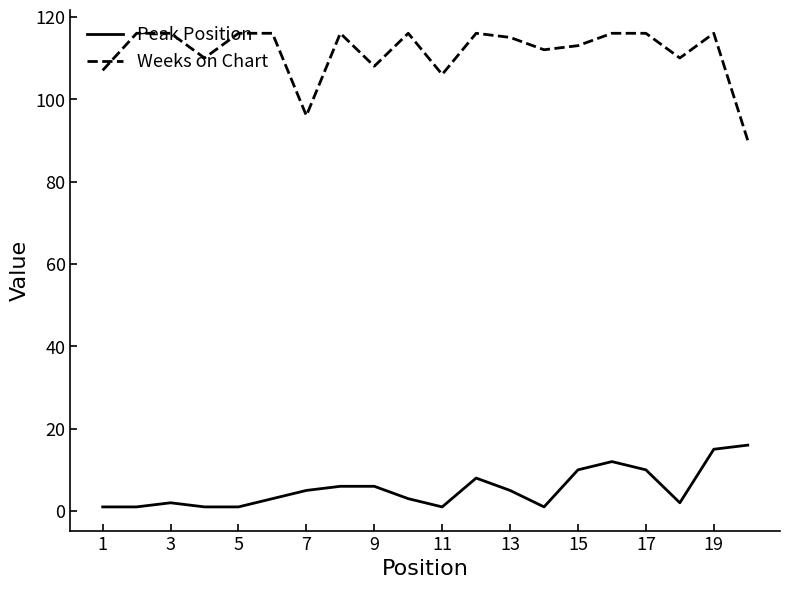

Which series has the widest spread of values?

Weeks on Chart